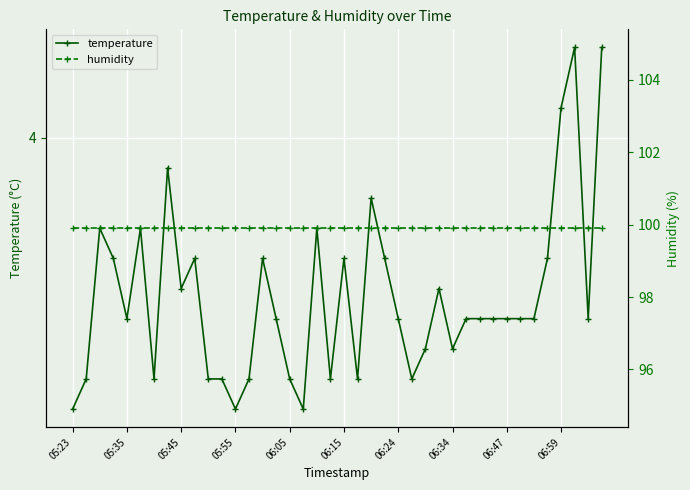

Reading right to left, list all the values displayed in this chart.

temperature: 4.3	3.4	4.3	4.1	3.6	3.4	3.4	3.4	3.4	3.4	3.4	3.3	3.5	3.3	3.2	3.4	3.6	3.8	3.2	3.6	3.2	3.7	3.1	3.2	3.4	3.6	3.2	3.1	3.2	3.2	3.6	3.5	3.9	3.2	3.7	3.4	3.6	3.7	3.2	3.1
humidity: 99.9	99.9	99.9	99.9	99.9	99.9	99.9	99.9	99.9	99.9	99.9	99.9	99.9	99.9	99.9	99.9	99.9	99.9	99.9	99.9	99.9	99.9	99.9	99.9	99.9	99.9	99.9	99.9	99.9	99.9	99.9	99.9	99.9	99.9	99.9	99.9	99.9	99.9	99.9	99.9